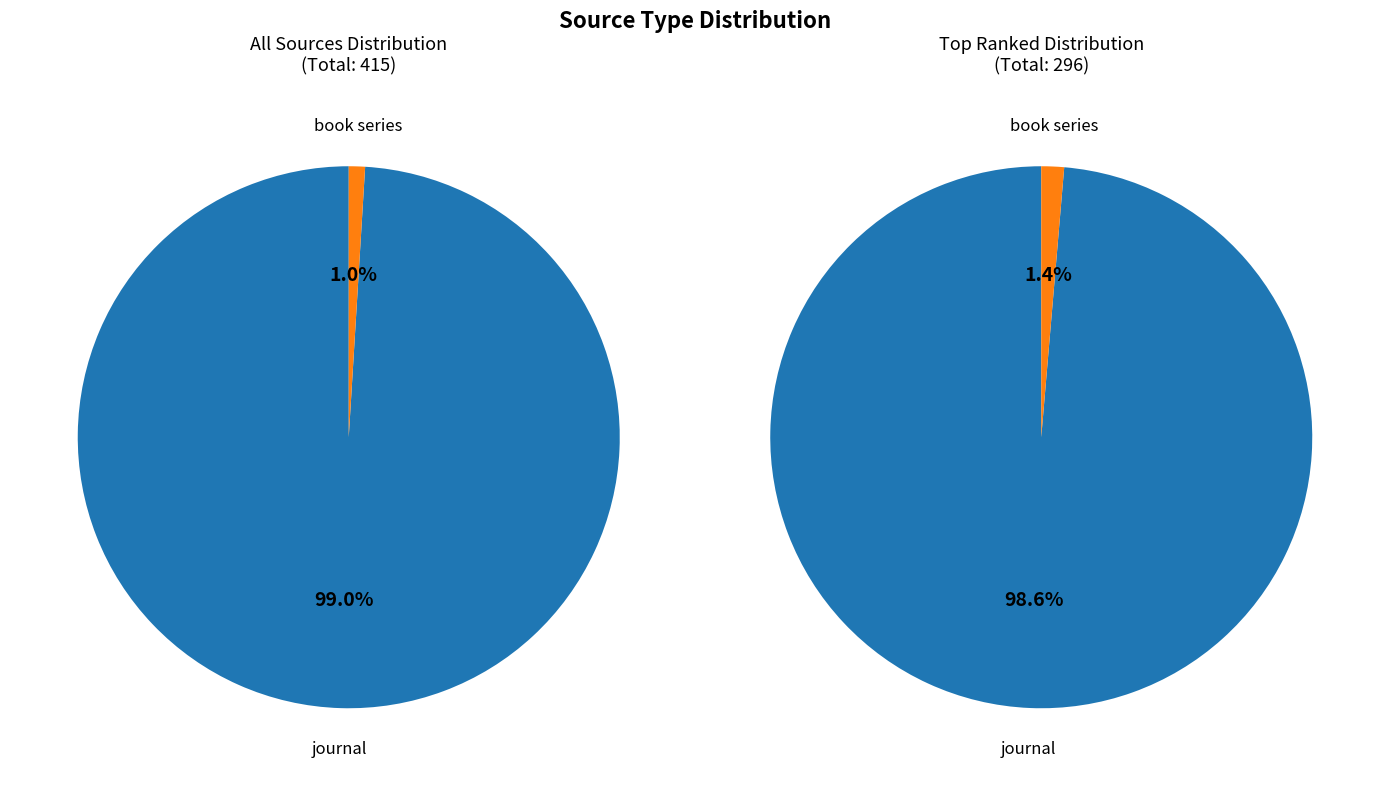

Which has a higher value, book series or journal?

journal